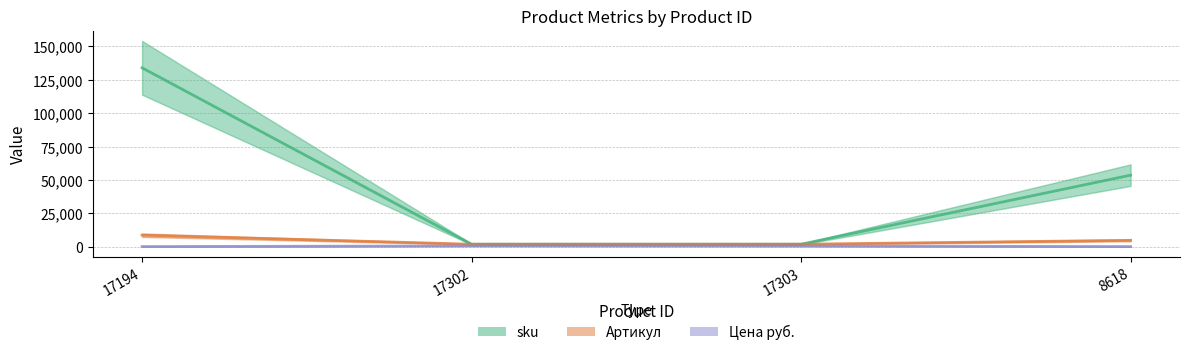

What is the total value across all series at 17194?

143025